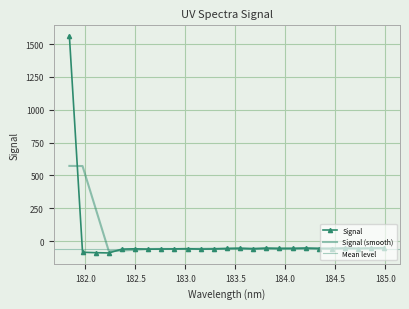

What is the approximate value at 182.1045947288?

-88.8